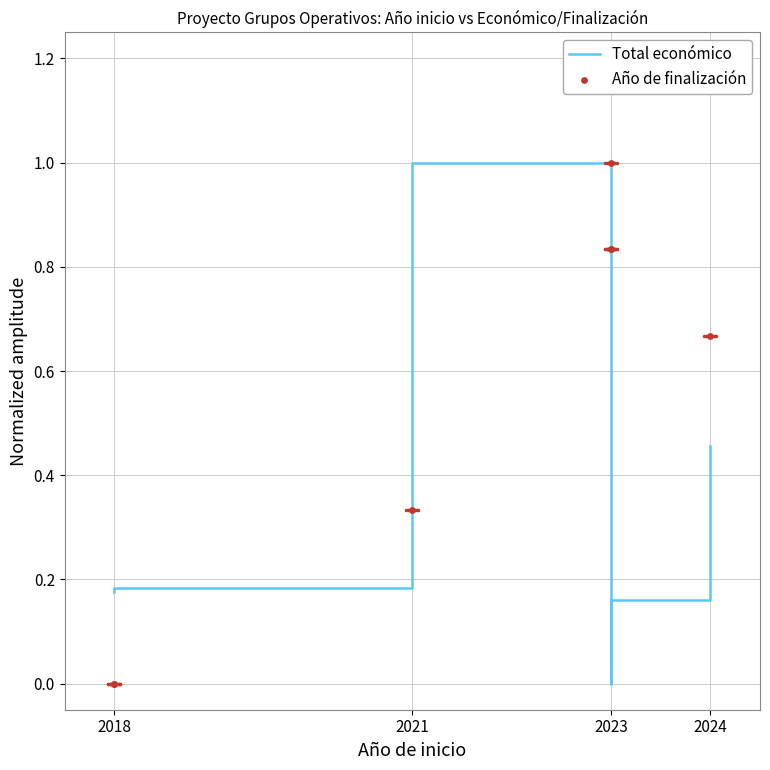

Which series reaches the minimum Y coordinate?

Total económico